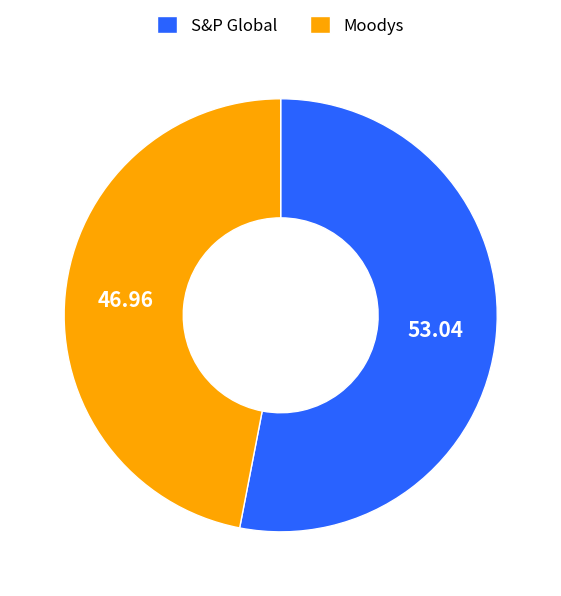

Count the number of slices in the pie.

2